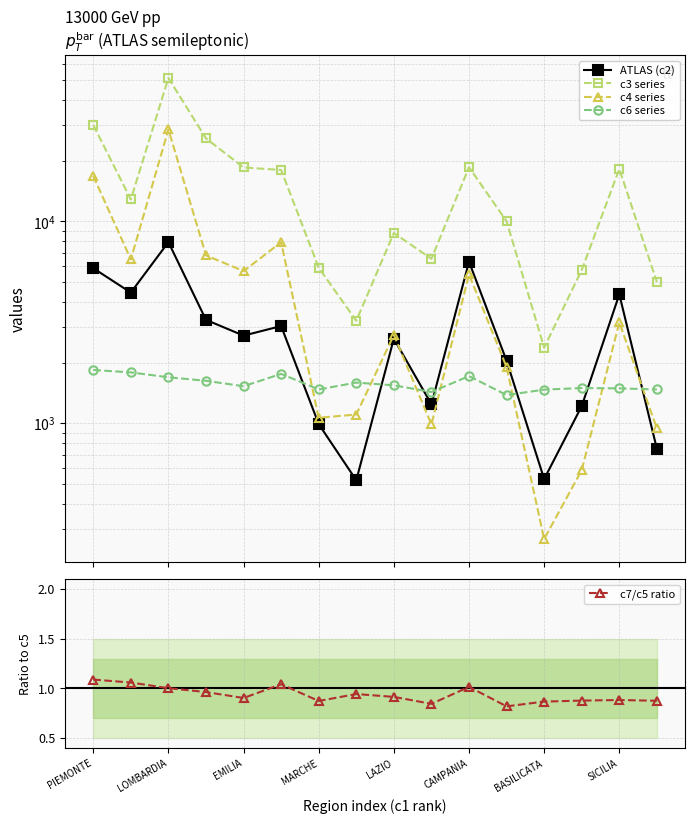

Does the chart have visible grid lines?

Yes